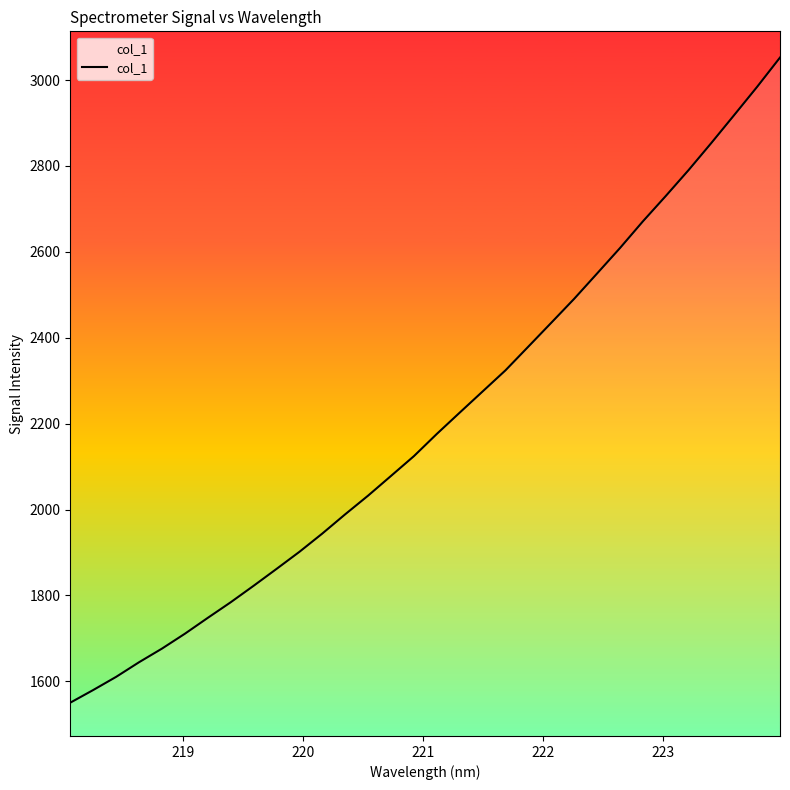

What is the minimum value shown in the chart?

1550.4